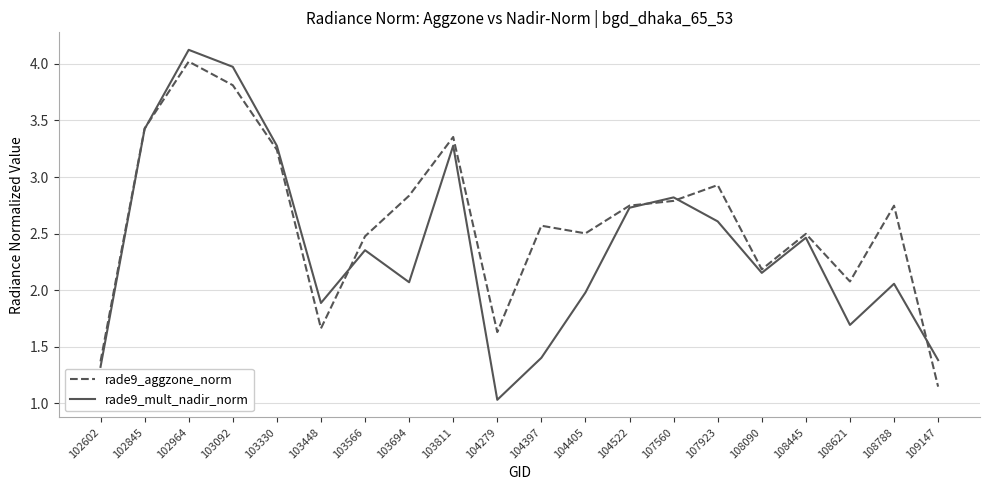

Between 102964 and 104522, which series saw the biggest shift?

rade9_mult_nadir_norm